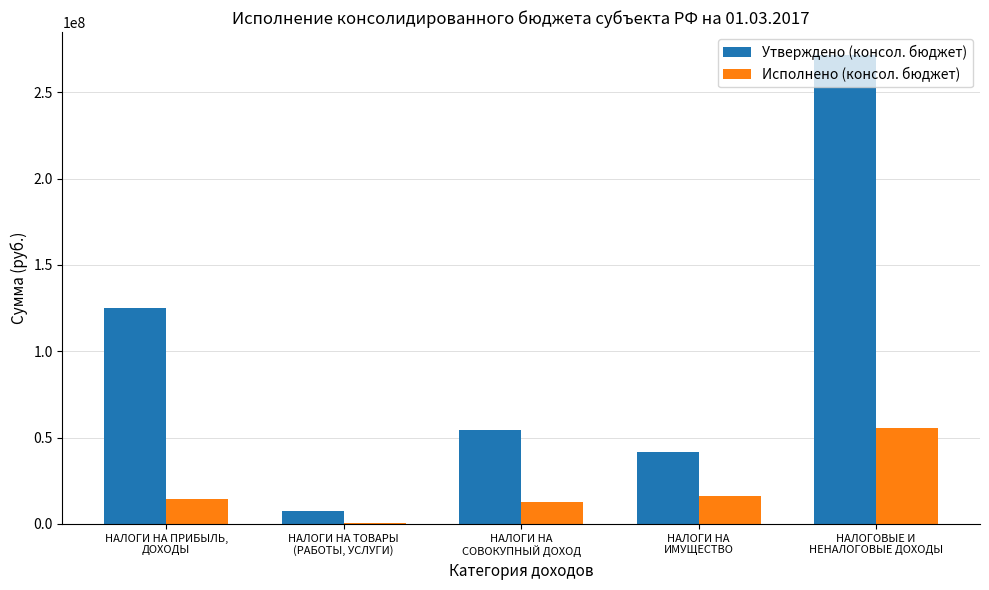

Is the value of Утверждено (консол. бюджет) at НАЛОГИ НА
СОВОКУПНЫЙ ДОХОД greater than the value of Исполнено (консол. бюджет) at НАЛОГИ НА ПРИБЫЛЬ,
ДОХОДЫ?

Yes